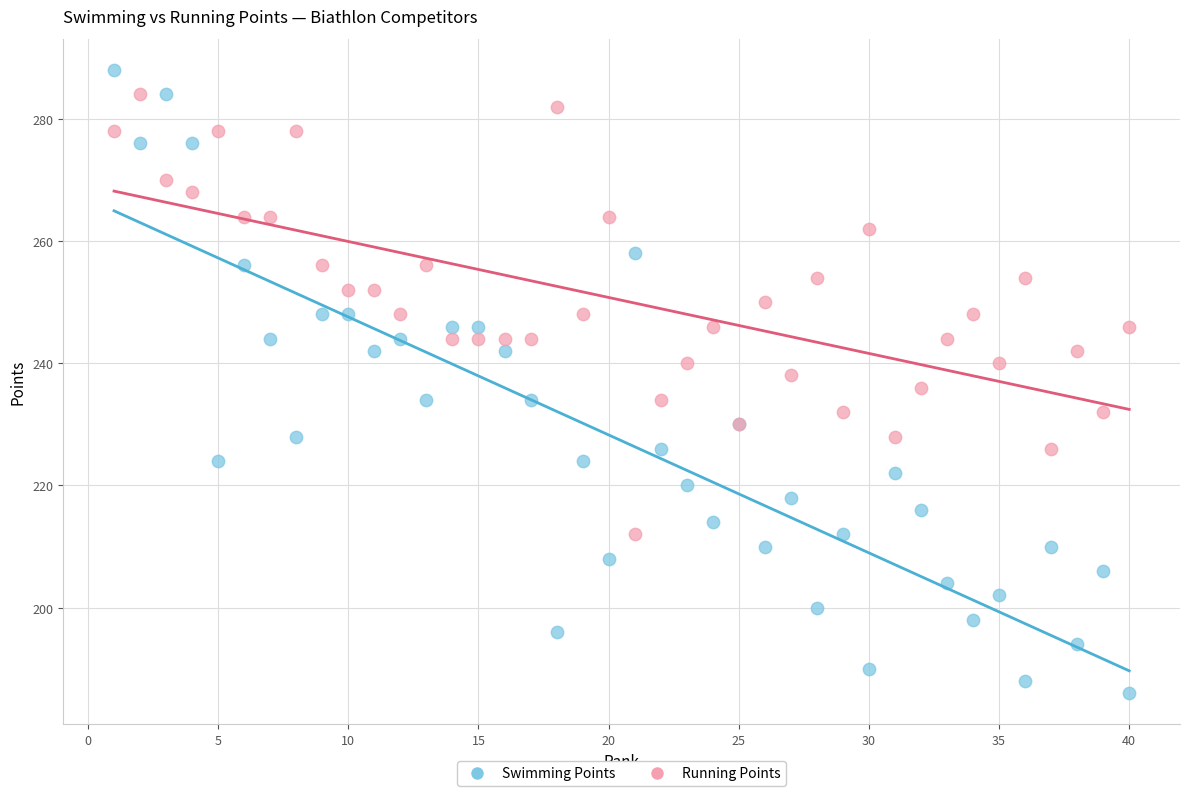

Which series contains the lowest Y value?

Swimming Points